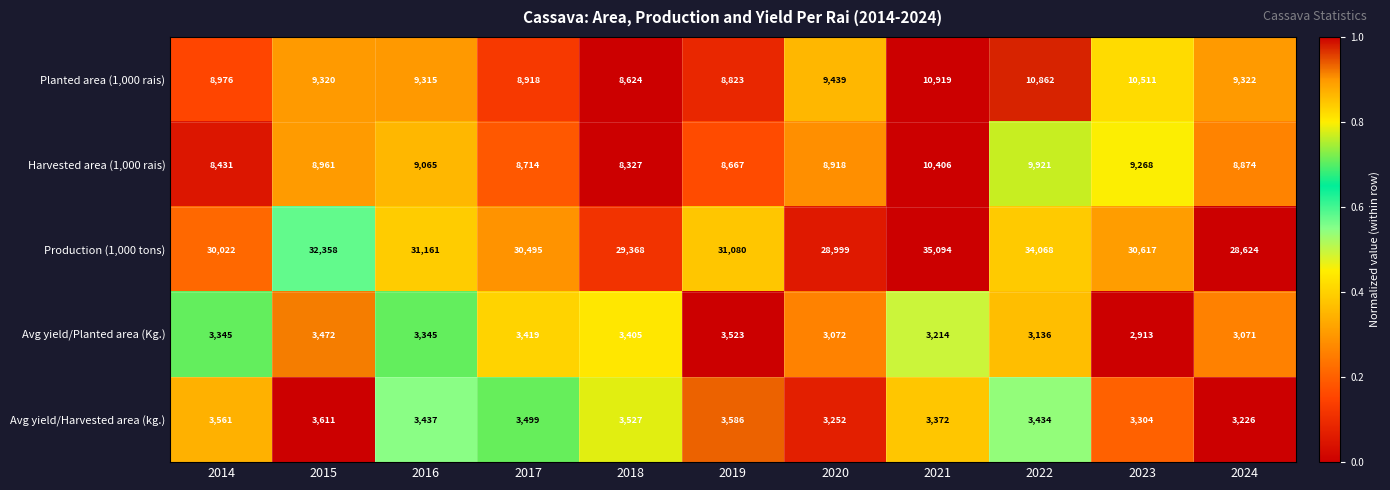

What is the total value across all series at 2017?

55045